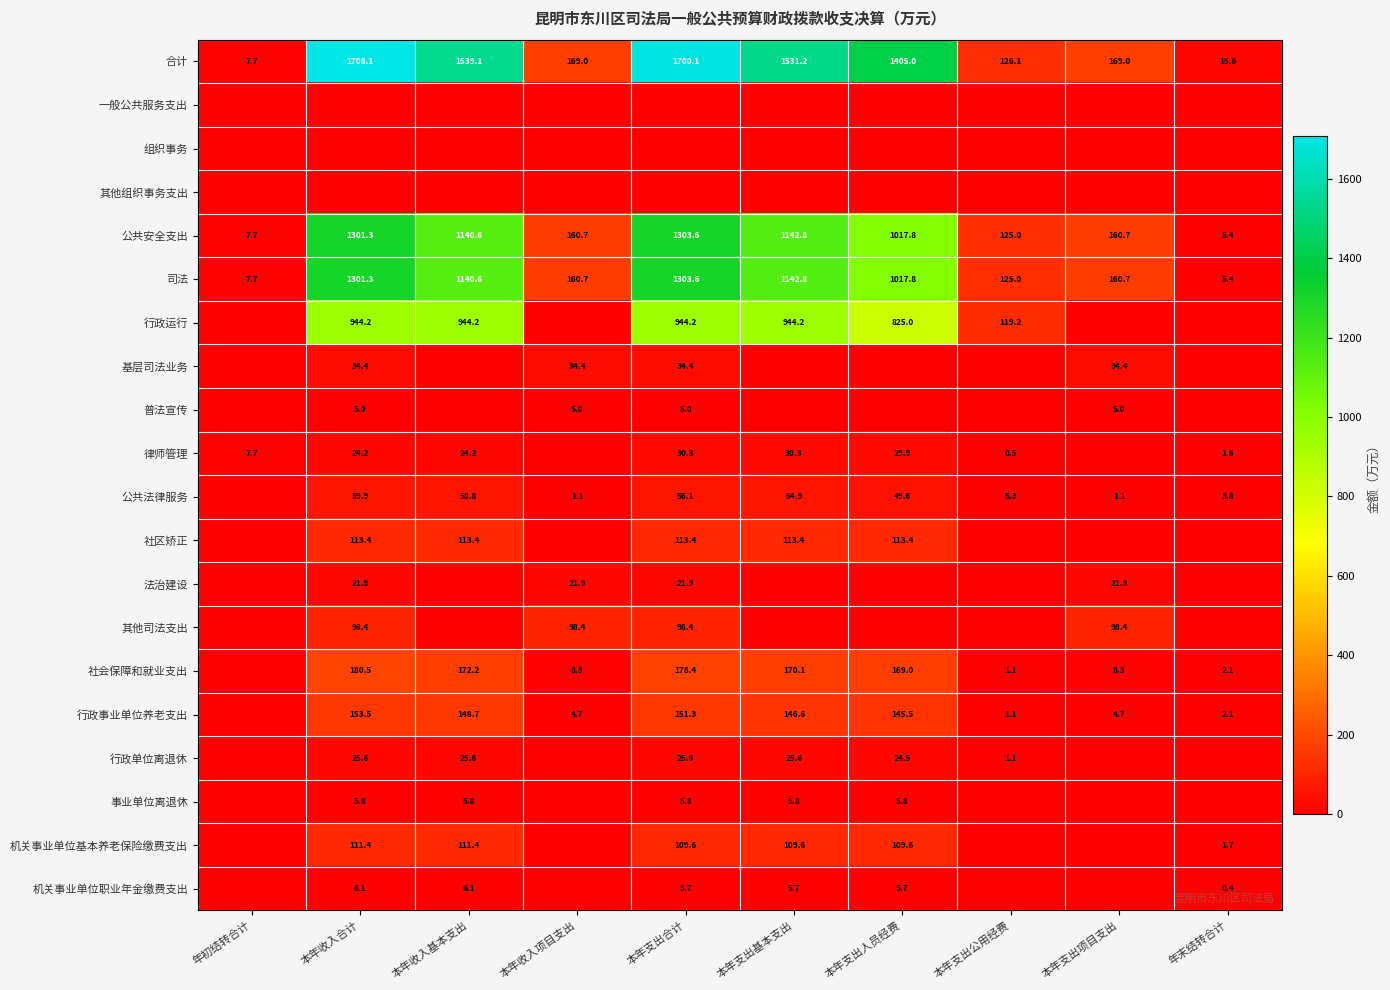

Where does the 合计 series first go above 1405?

本年收入合计